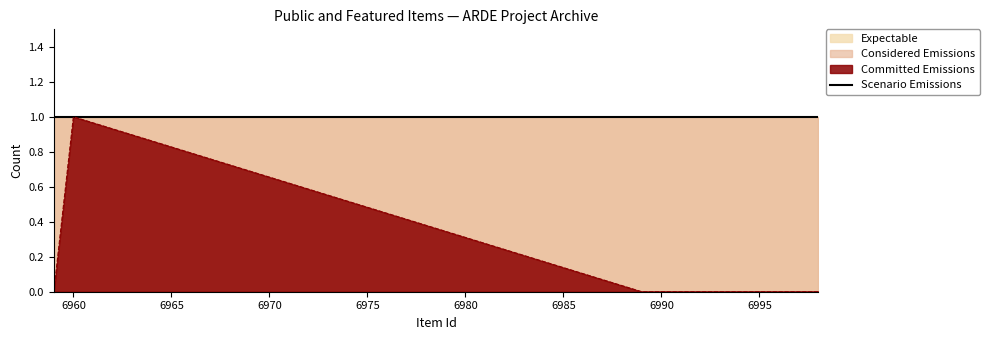

How many values are between 0 and 1?

12